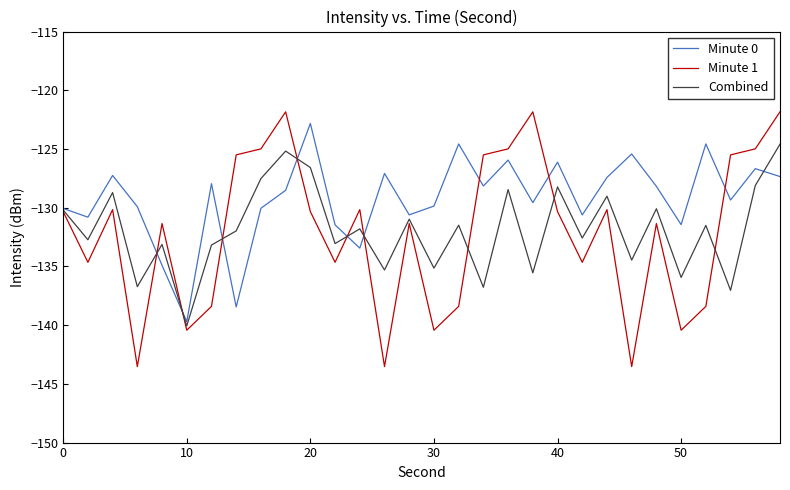

In Minute 0, how many points are higher than both neighbors (excluding endpoints)?

10